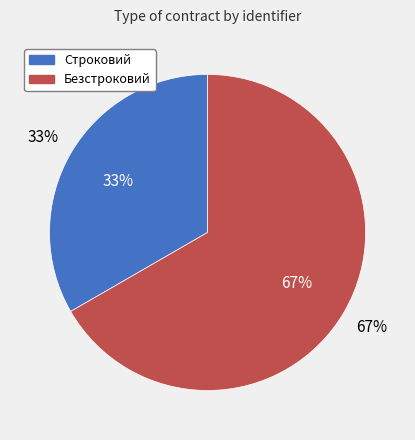

Count the number of slices in the pie.

2